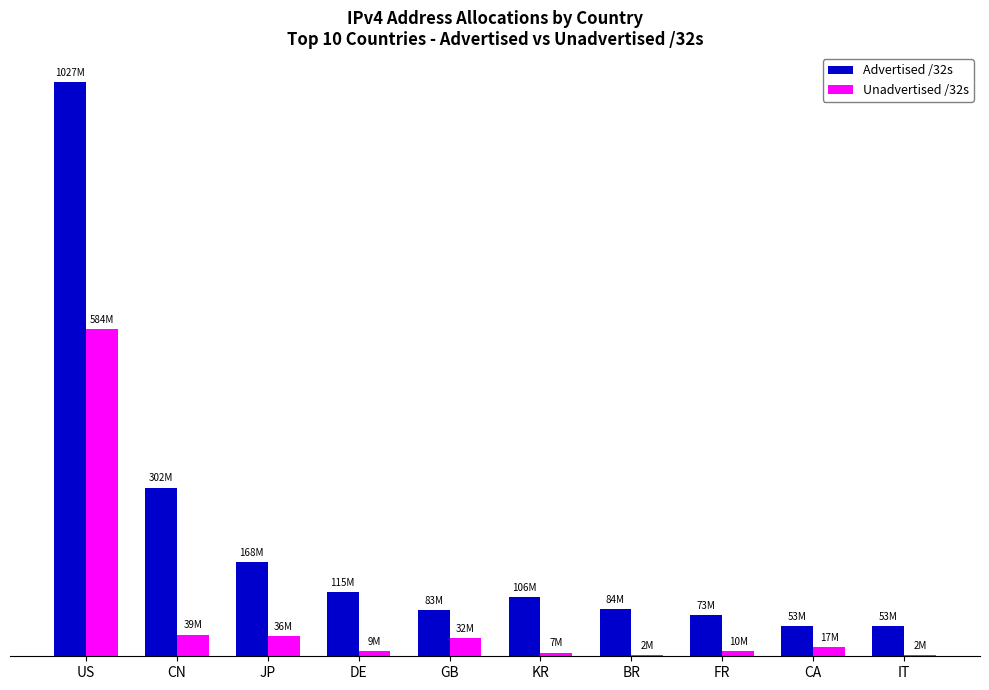

What are all the series names shown in the legend?

Advertised /32s, Unadvertised /32s